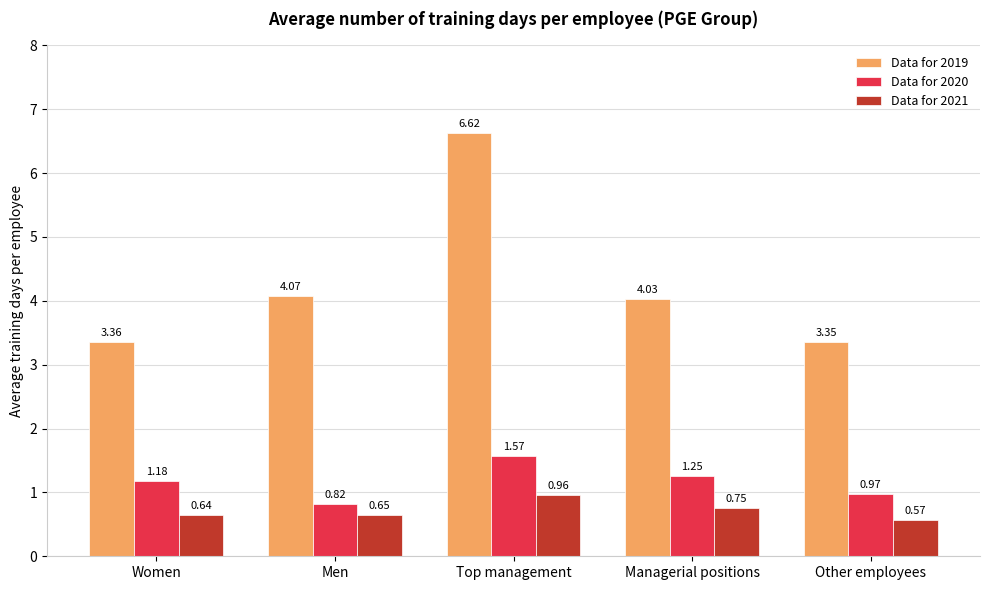

What position from the right is Top management?

3